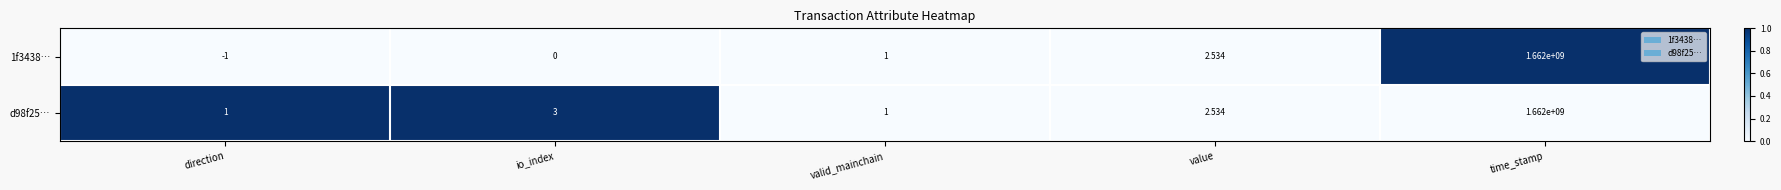

Which series has the largest range (max minus min)?

1f3438…